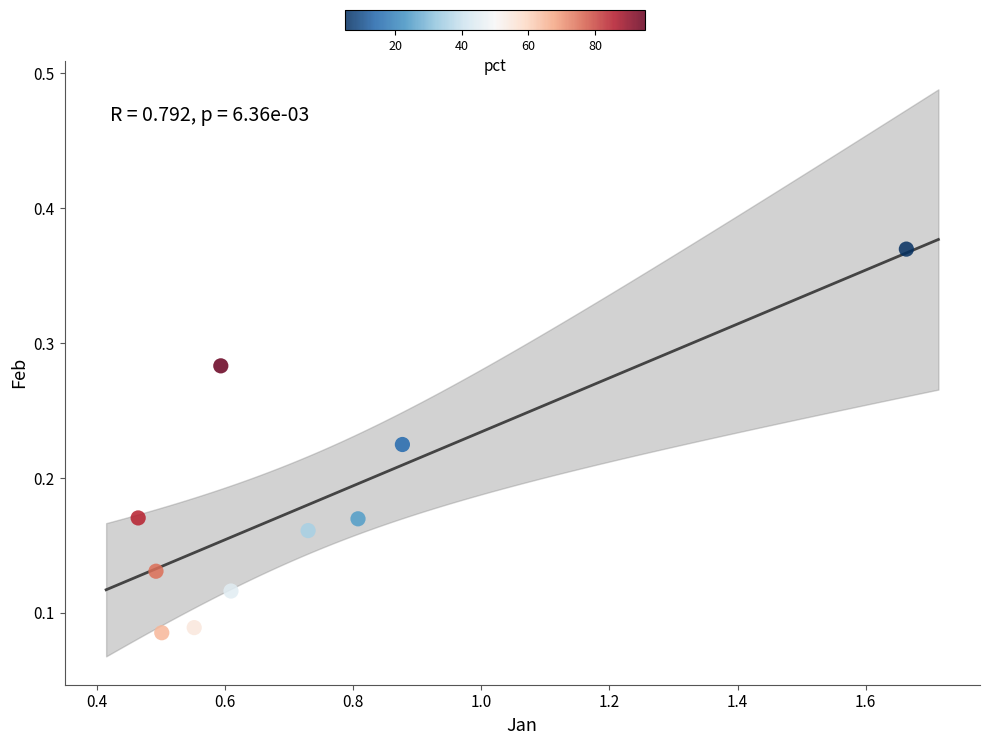

What is the average X value?

0.7